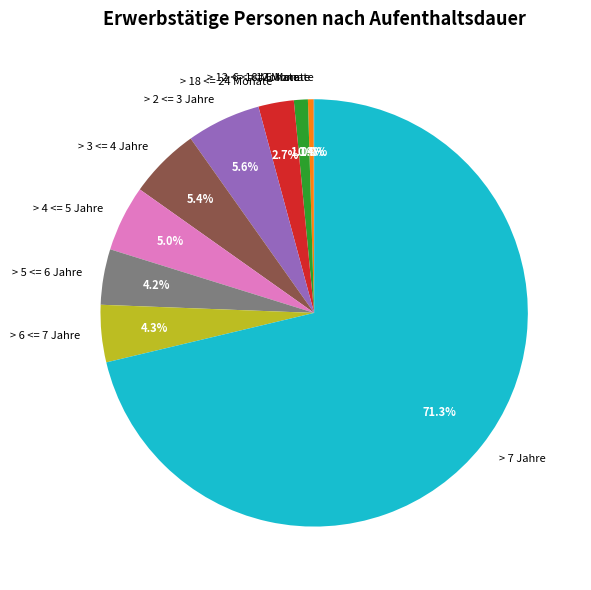

What percentage is the > 18 <= 24 Monate slice, to the nearest percent?

3%